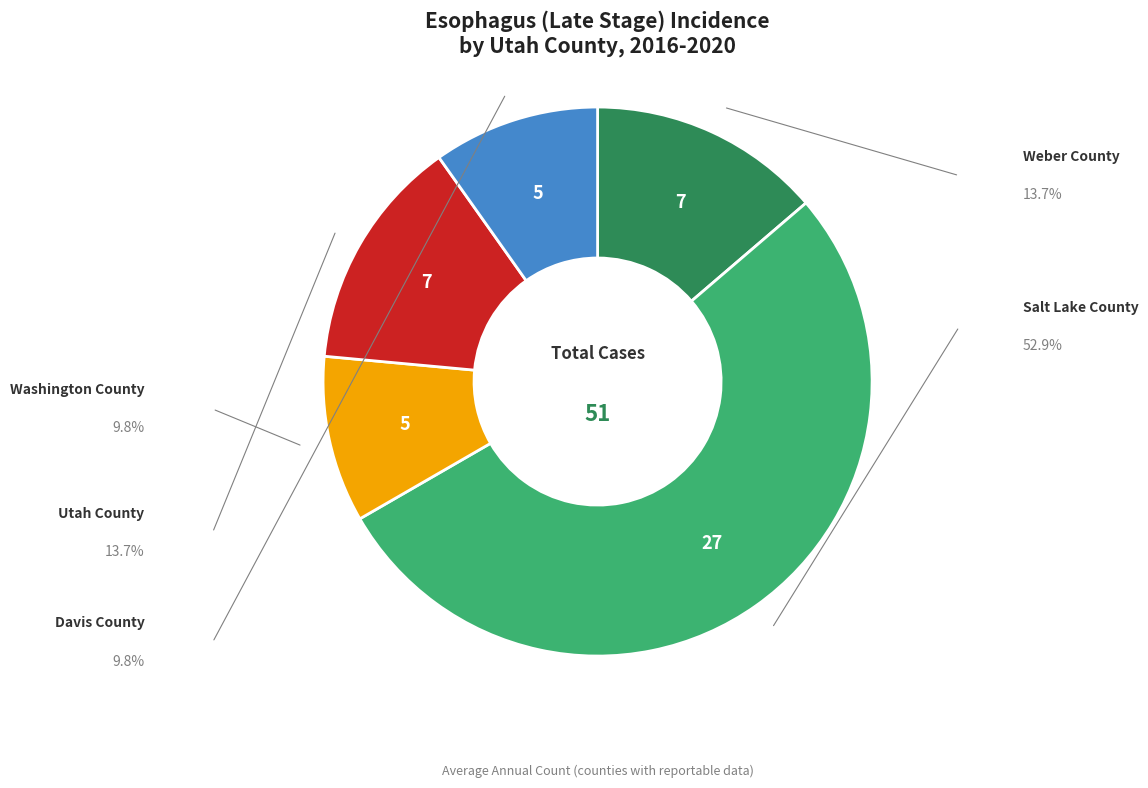

How many slices are in this pie chart?

5